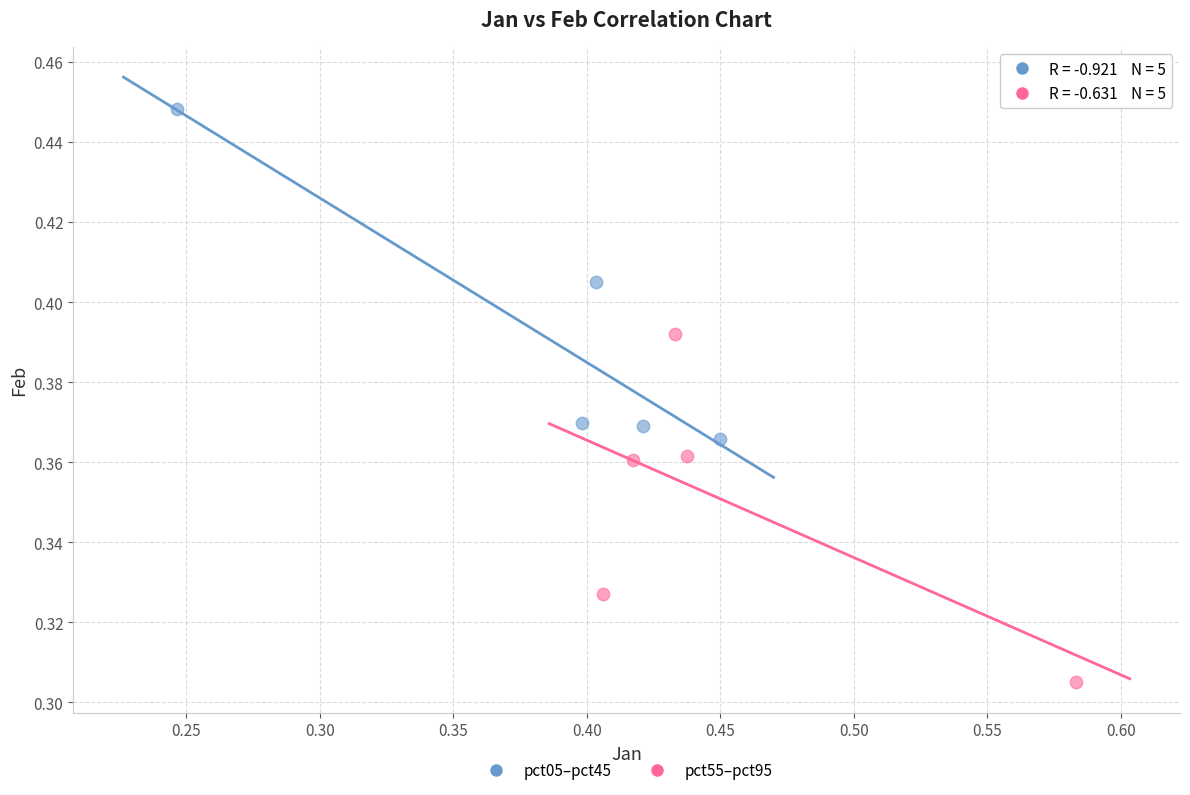

What are all the series names shown in the legend?

pct05–pct45, pct55–pct95